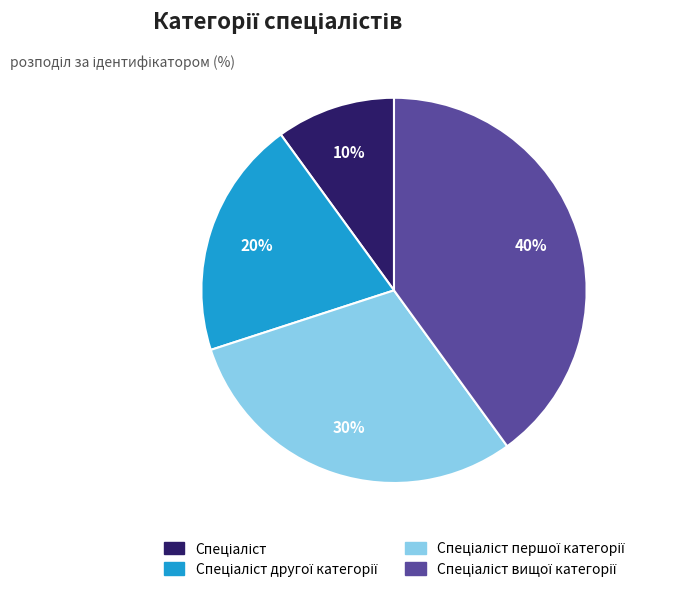

How many slices are in this pie chart?

4